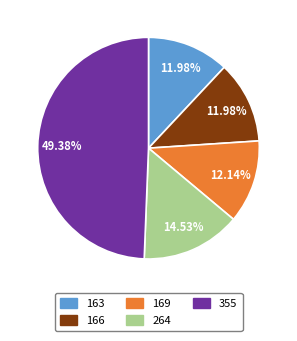

Which category has the biggest portion of the pie?

355